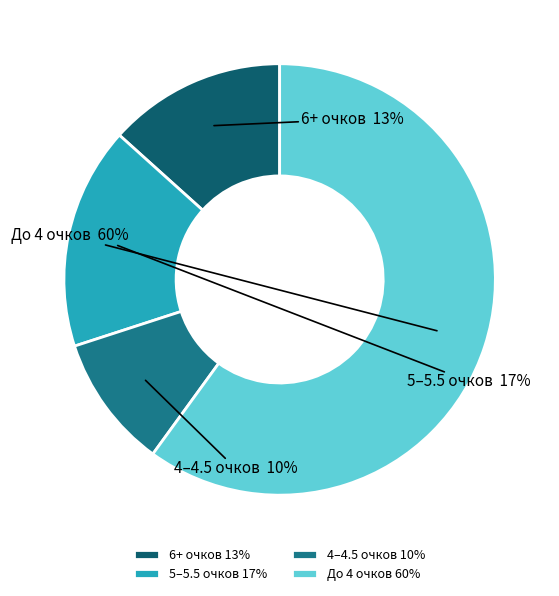

To the nearest percent, what portion does 5–5.5 очков represent?

17%